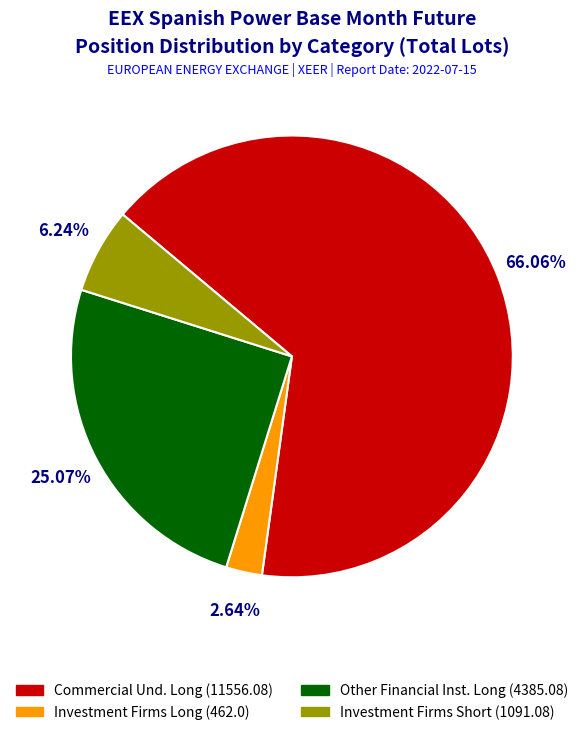

Between Other Financial Inst. Long (4385.08) and Investment Firms Long (462.0), which is larger?

Other Financial Inst. Long (4385.08)